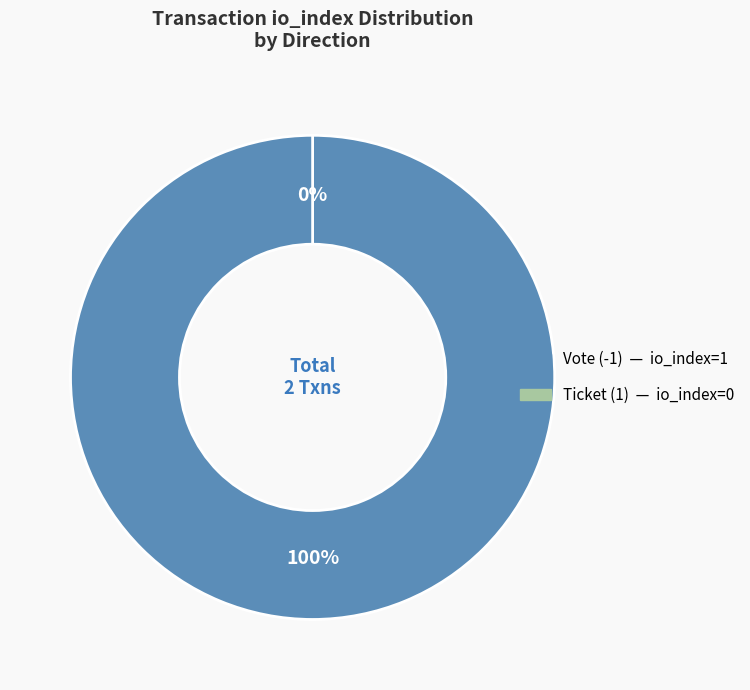

To the nearest percent, what is the difference between the Vote (-1) and Ticket (1) slice percentages?

100%